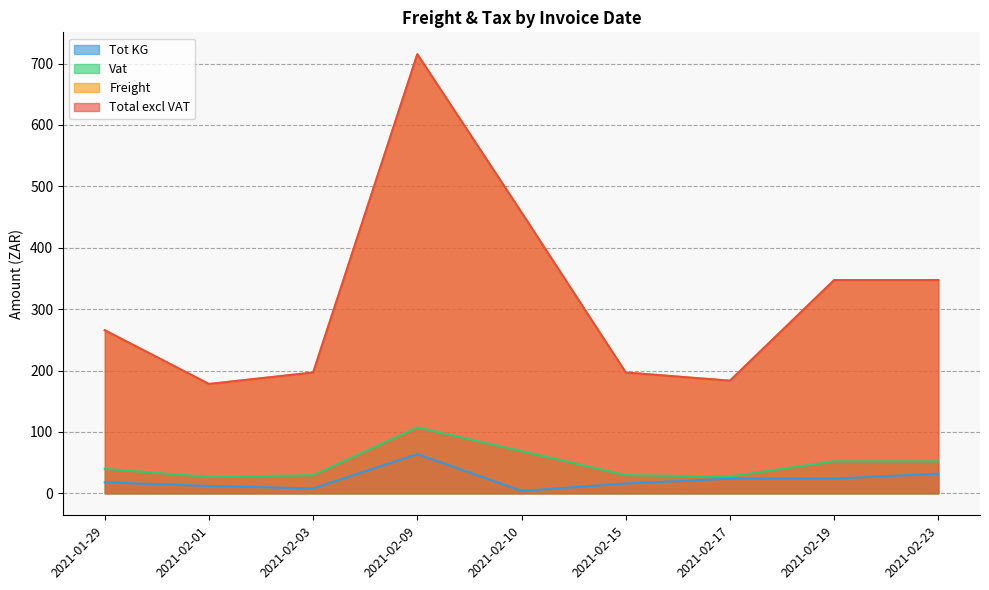

How many interior local valleys does the Vat series have?

2